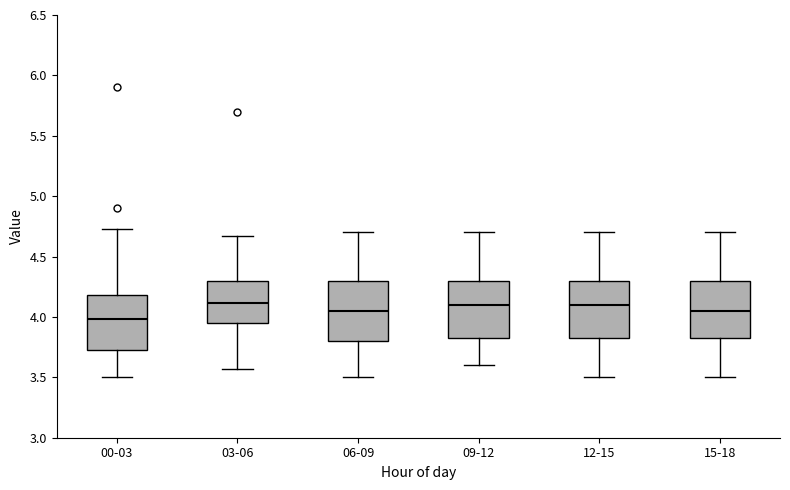

Which box has the lowest median line?

00-03